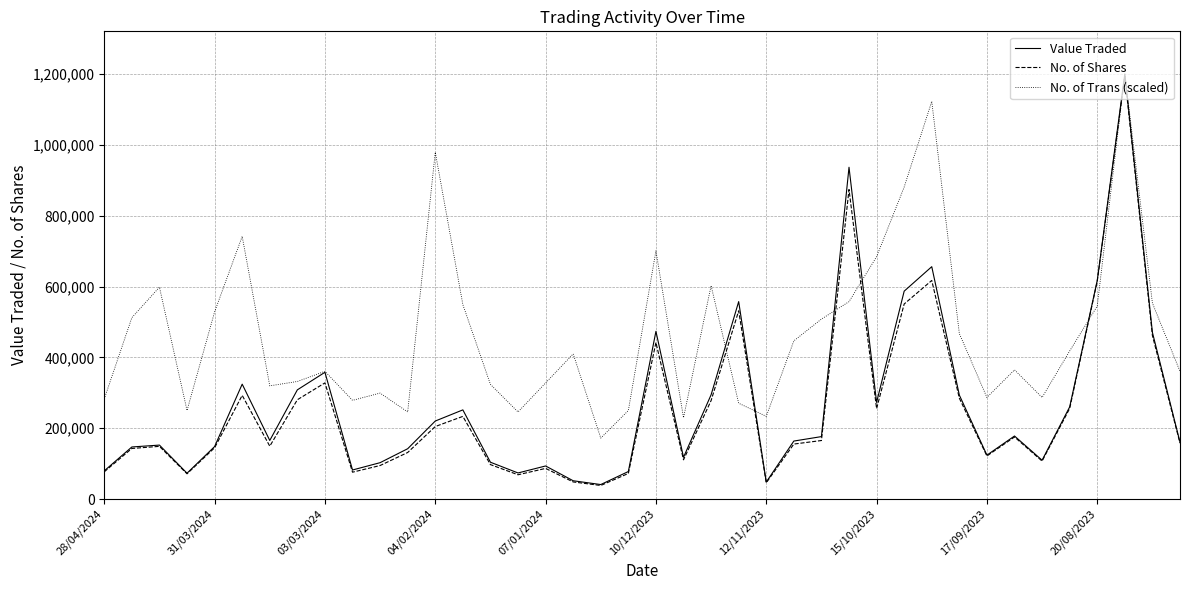

What is the average value of the Value Traded series?

267335.0